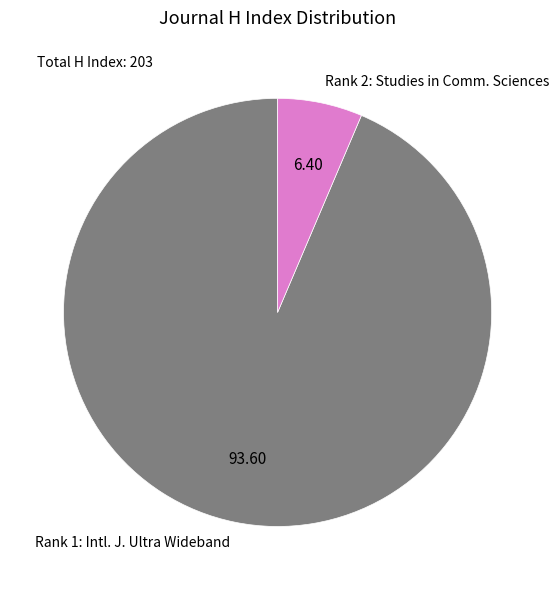

Which category has the biggest portion of the pie?

Rank 1: Intl. J. Ultra Wideband